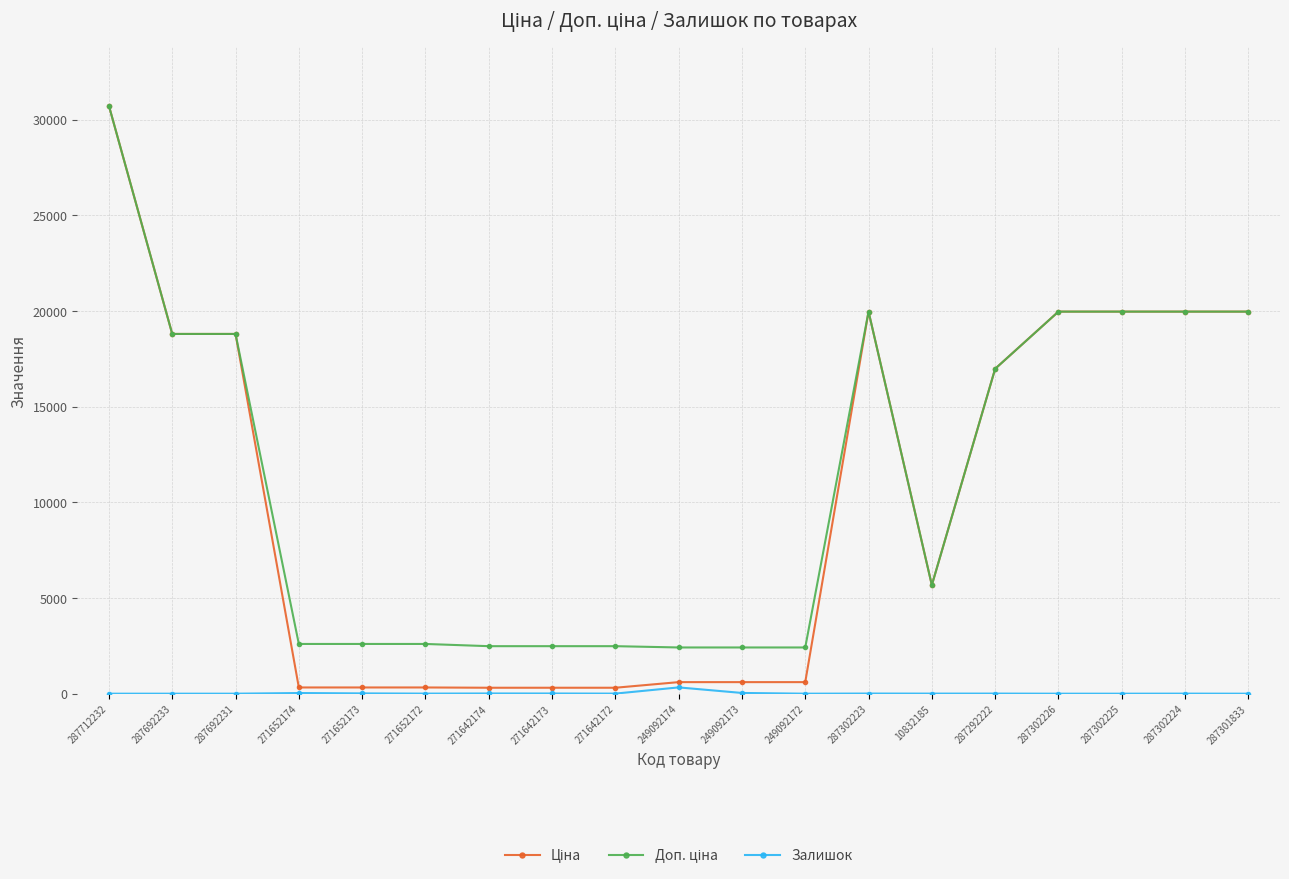

At how many categories does at least one series exceed 7067?

9